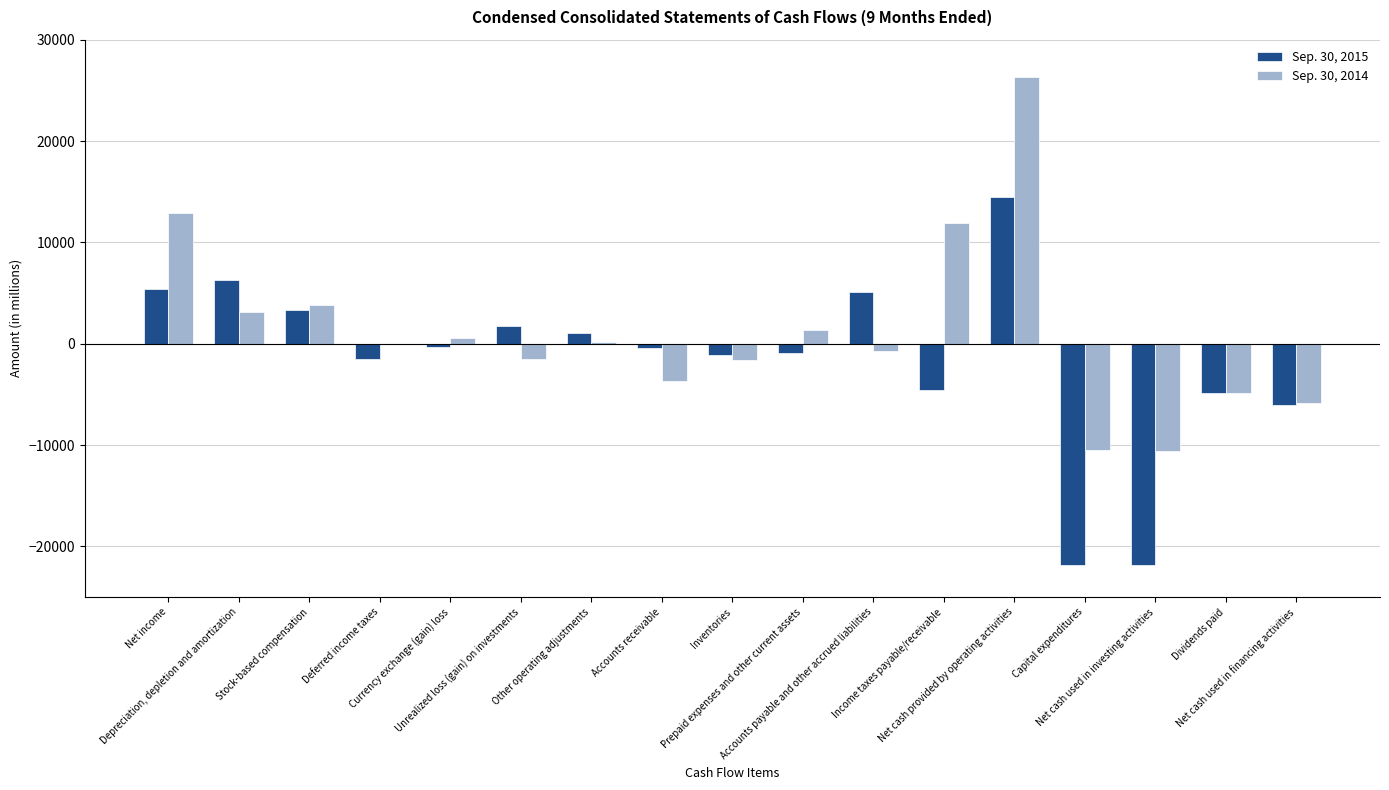

What is the average value of the Sep. 30, 2015 series?

-1528